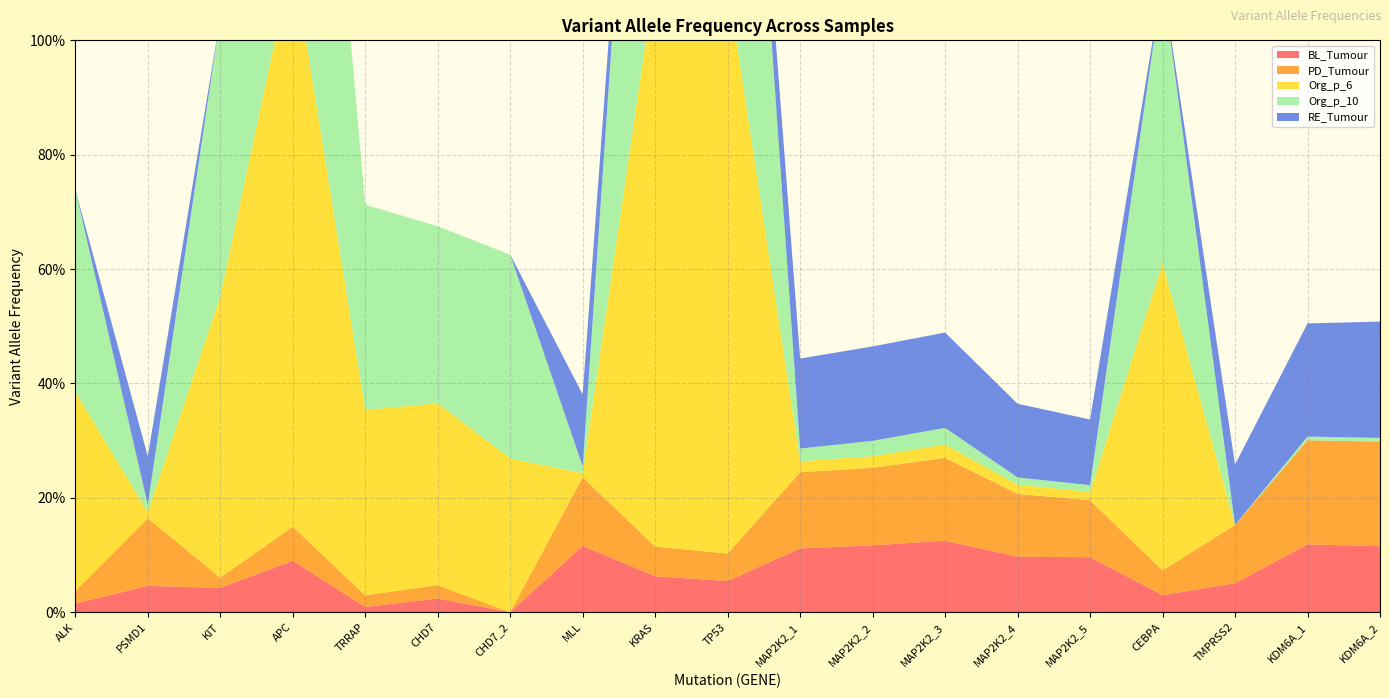

Reading right to left, list all the values displayed in this chart.

BL_Tumour: 0.1	0.1	0.1	0.0	0.1	0.1	0.1	0.1	0.1	0.1	0.1	0.1	0.0	0.0	0.0	0.1	0.0	0.0	0.0
PD_Tumour: 0.2	0.2	0.1	0.0	0.1	0.1	0.1	0.1	0.1	0.0	0.1	0.1	0.0	0.0	0.0	0.1	0.0	0.1	0.0
Org_p_6: 0.0	0.0	0.0	0.5	0.0	0.0	0.0	0.0	0.0	1.0	1.0	0.0	0.3	0.3	0.3	1.0	0.5	0.0	0.3
Org_p_10: 0.0	0.0	0.0	0.5	0.0	0.0	0.0	0.0	0.0	1.0	1.0	0.0	0.4	0.3	0.4	1.0	0.5	0.0	0.4
RE_Tumour: 0.2	0.2	0.1	0.0	0.1	0.1	0.2	0.2	0.2	0.0	0.0	0.1	0.0	0.0	0.0	0.0	0.0	0.1	0.0